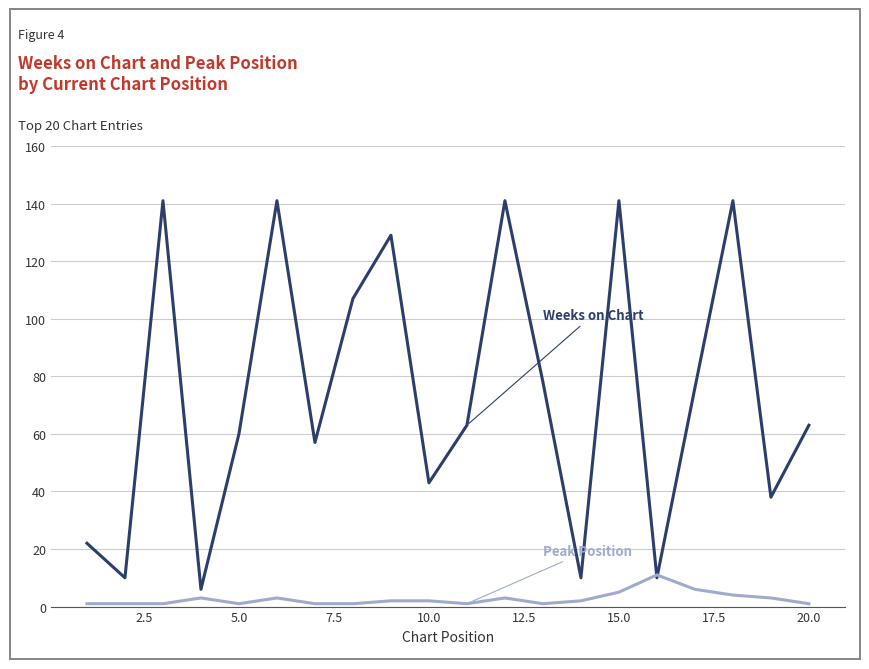

What is the maximum value shown in the chart?

141